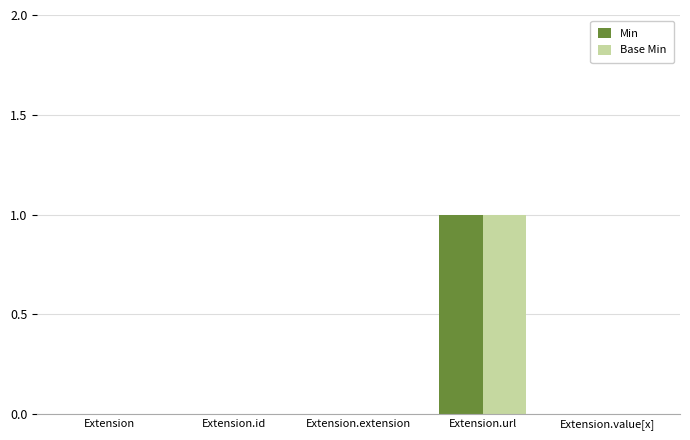

Reading left to right, what are all the values shown in this chart?

Min: Extension=0	Extension.id=0	Extension.extension=0	Extension.url=1	Extension.value[x]=0
Base Min: Extension=0	Extension.id=0	Extension.extension=0	Extension.url=1	Extension.value[x]=0